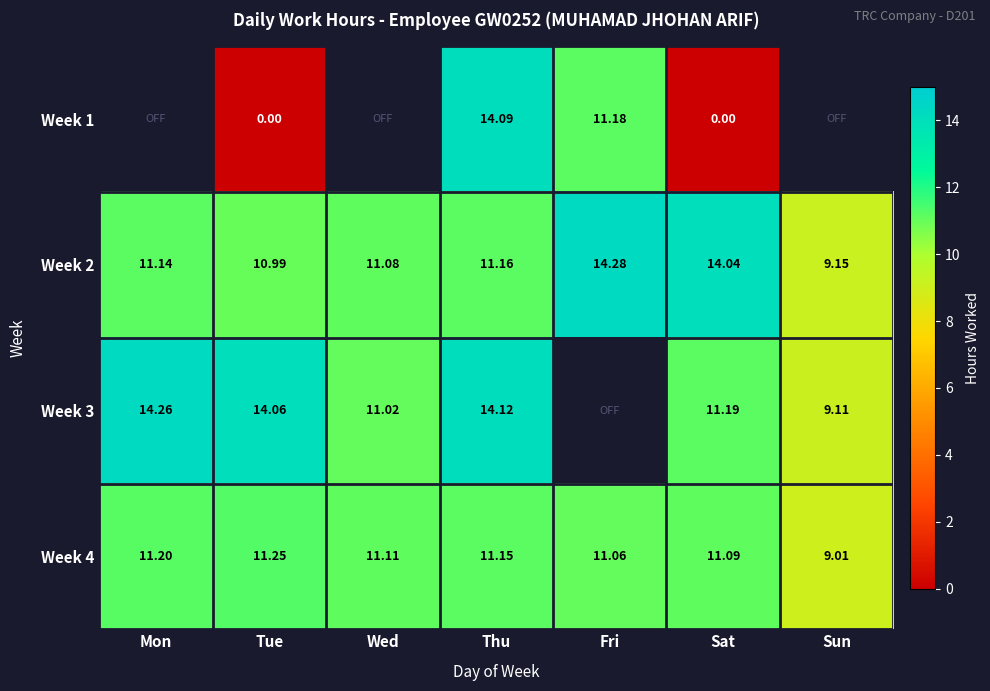

List the labels in order of Week 4 value, largest first.

Tue, Mon, Thu, Wed, Sat, Fri, Sun